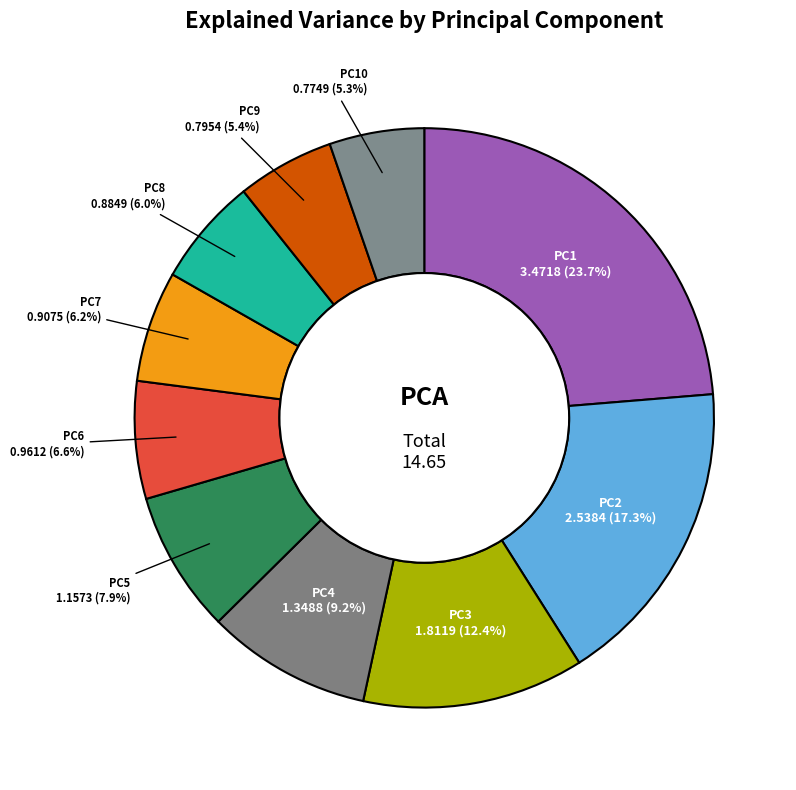

What percentage is the PC10 slice, to the nearest percent?

5%